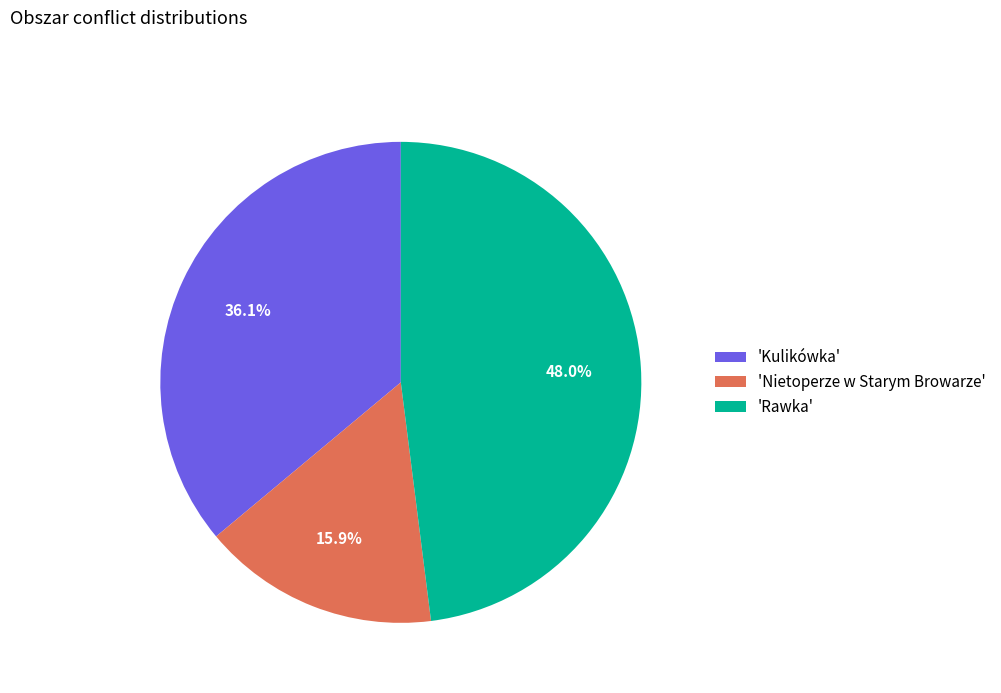

Does any single category account for the majority?

No